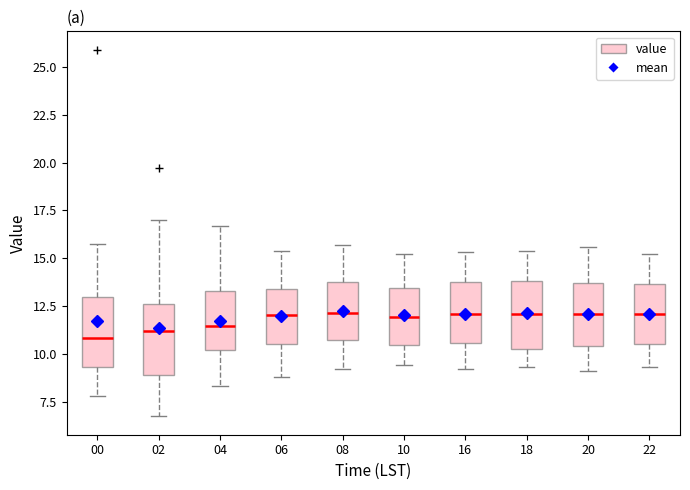

Where does the lower whisker of the box at x = 22 end on the y-axis? The values are not printed on the chart, so give them approximately, as read against the axis.

9.5